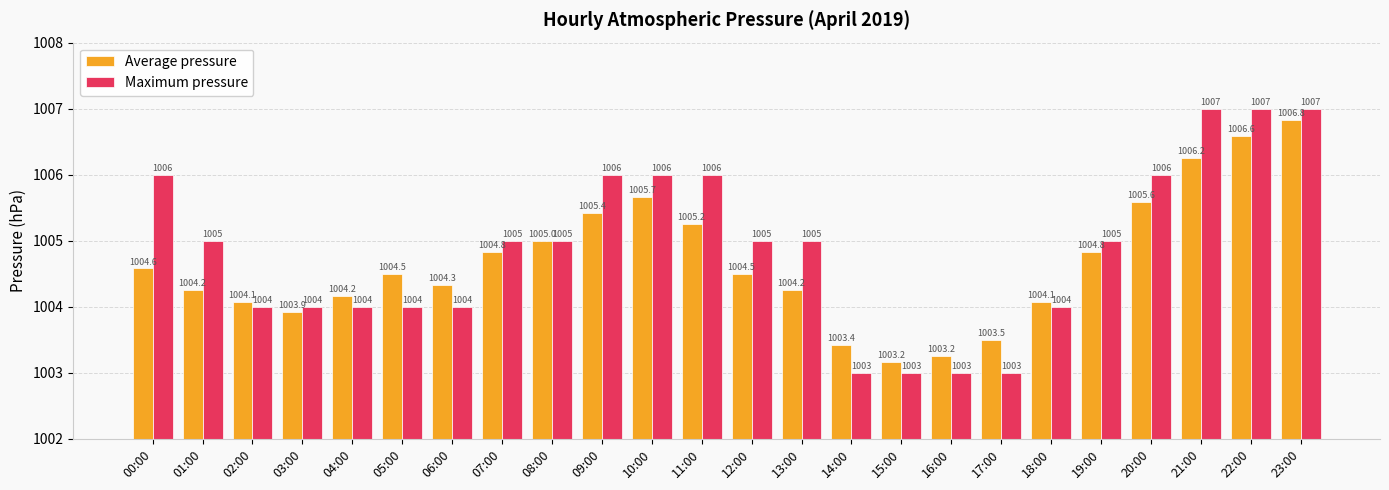

What is the maximum value for Average pressure?

1006.8